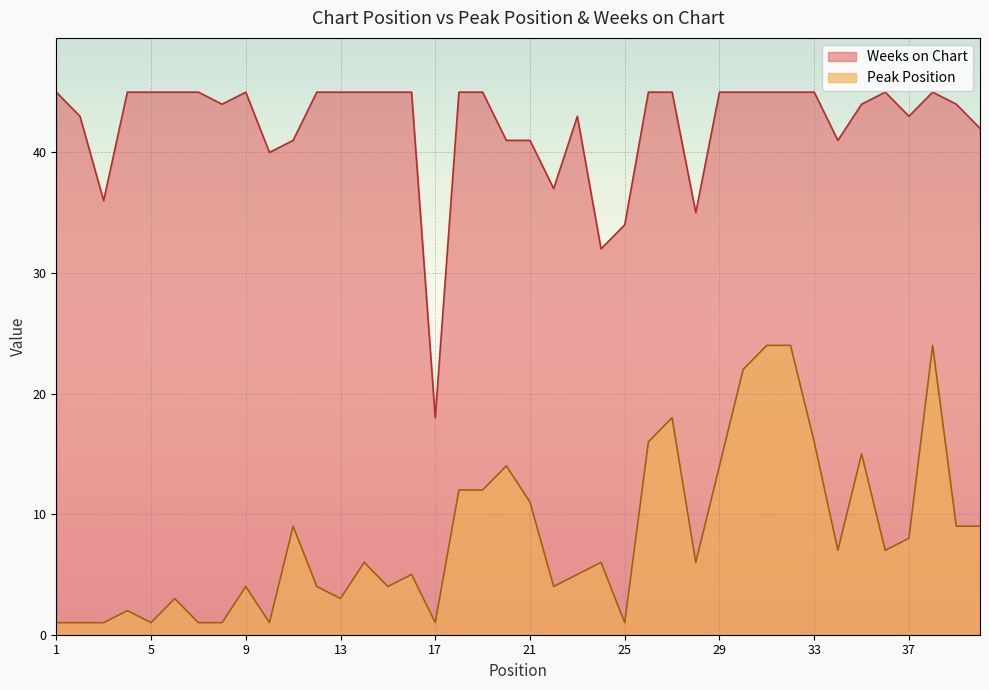

True or false: Weeks on Chart and Peak Position intersect in this chart.

False